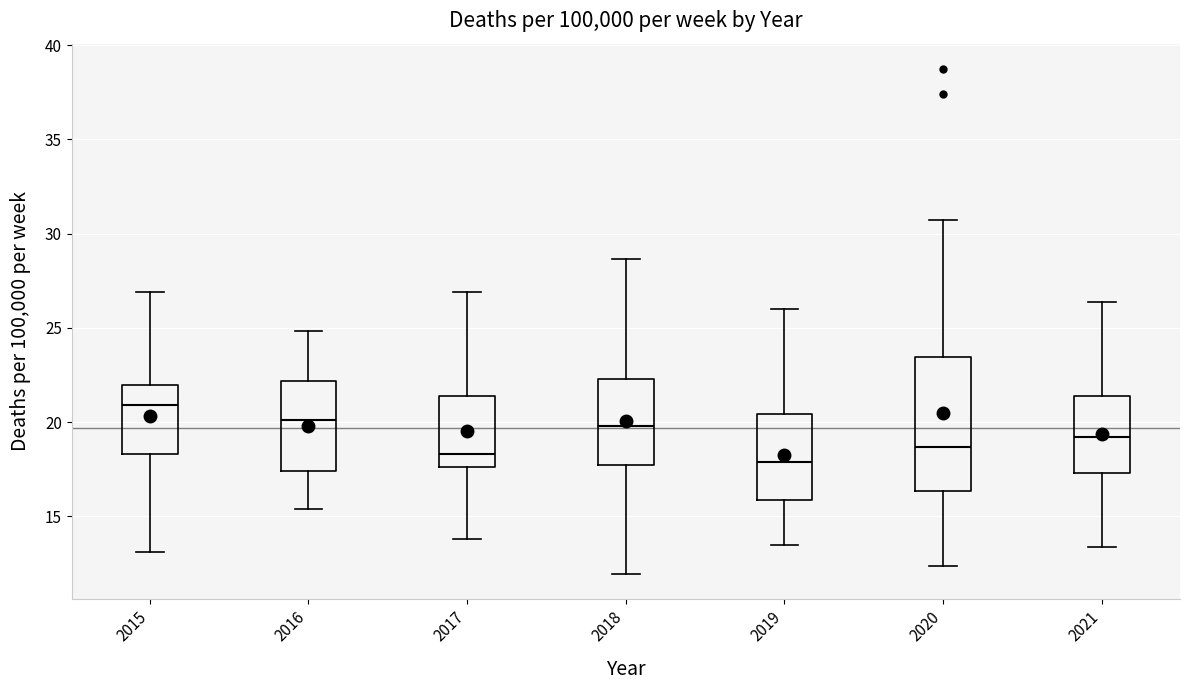

Reading left to right, read every box against the y-axis: the position of its median line, the range the box covers, and the ends of its whiskers. The values are not printed on the chart, so give them approximately, as read against the axis.

2015: median 21.0, box 18.5 to 22.0, whiskers 13.0 to 27.0
2016: median 20.0, box 17.5 to 22.0, whiskers 15.5 to 25.0
2017: median 18.5, box 17.5 to 21.5, whiskers 14.0 to 27.0
2018: median 20.0, box 17.5 to 22.5, whiskers 12.0 to 28.5
2019: median 18.0, box 16.0 to 20.5, whiskers 13.5 to 26.0
2020: median 18.5, box 16.5 to 23.5, whiskers 12.5 to 30.5
2021: median 19.0, box 17.5 to 21.5, whiskers 13.5 to 26.5